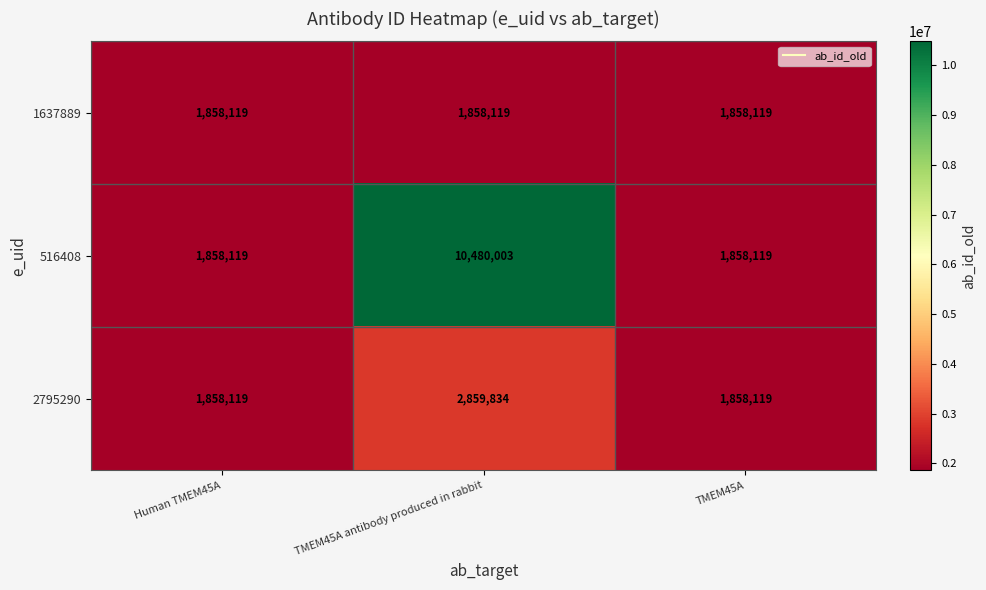

What is the maximum value shown in the chart?

10480003